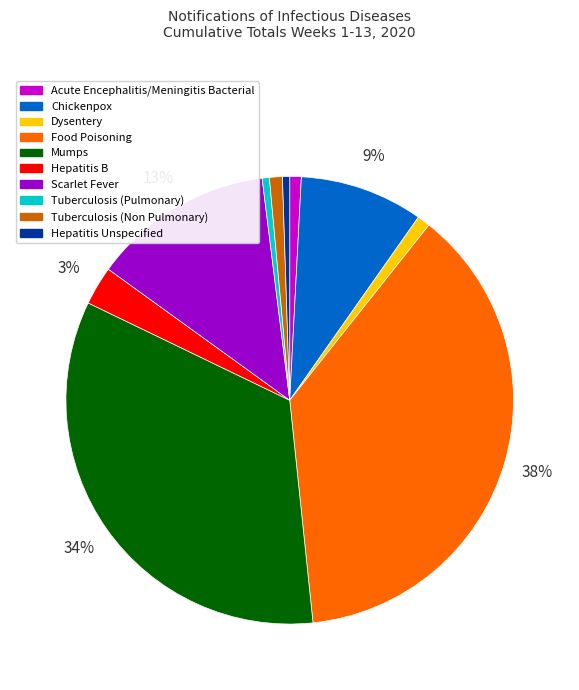

Which category has the biggest portion of the pie?

Food Poisoning